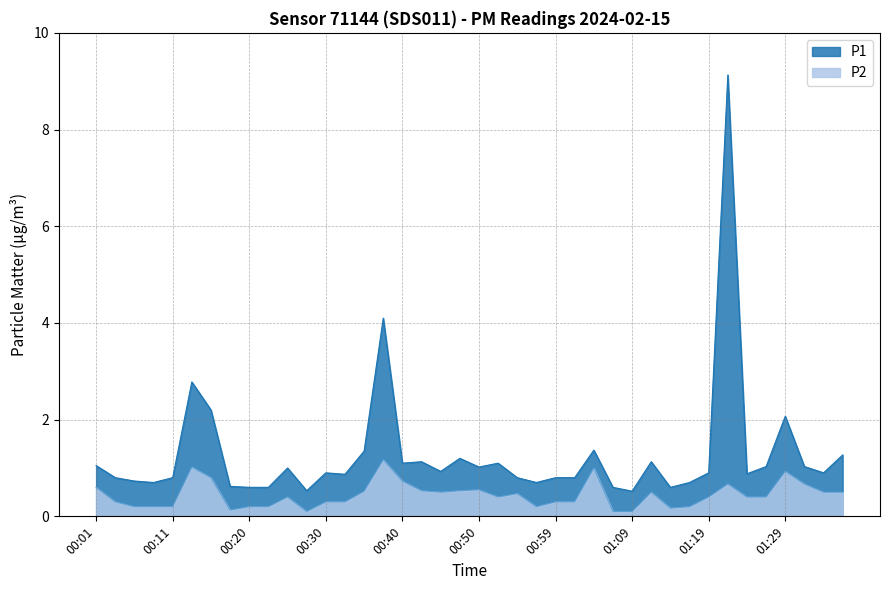

How many series are shown in this chart?

2